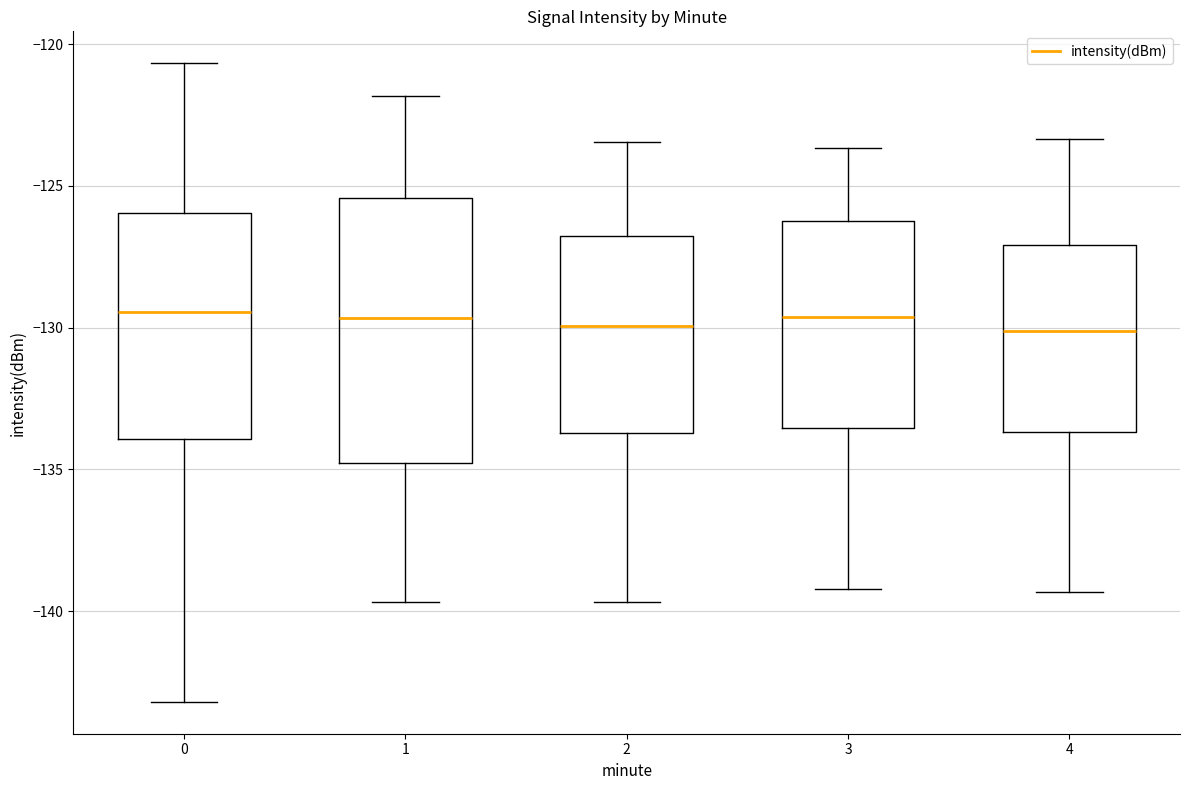

Where is the lower edge of the box at x = 4 on the y-axis? The values are not printed on the chart, so give them approximately, as read against the axis.

-133.5